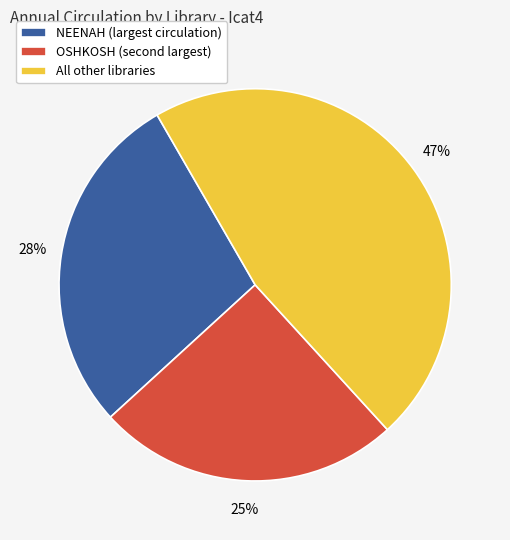

Between NEENAH (largest circulation) and All other libraries, which is larger?

All other libraries